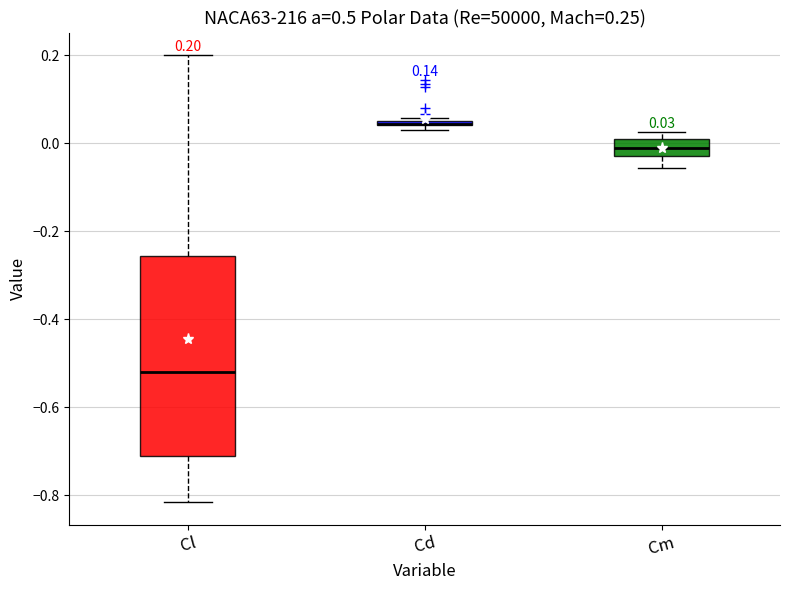

Which box is the tallest, from its lower edge to its upper edge?

Cl